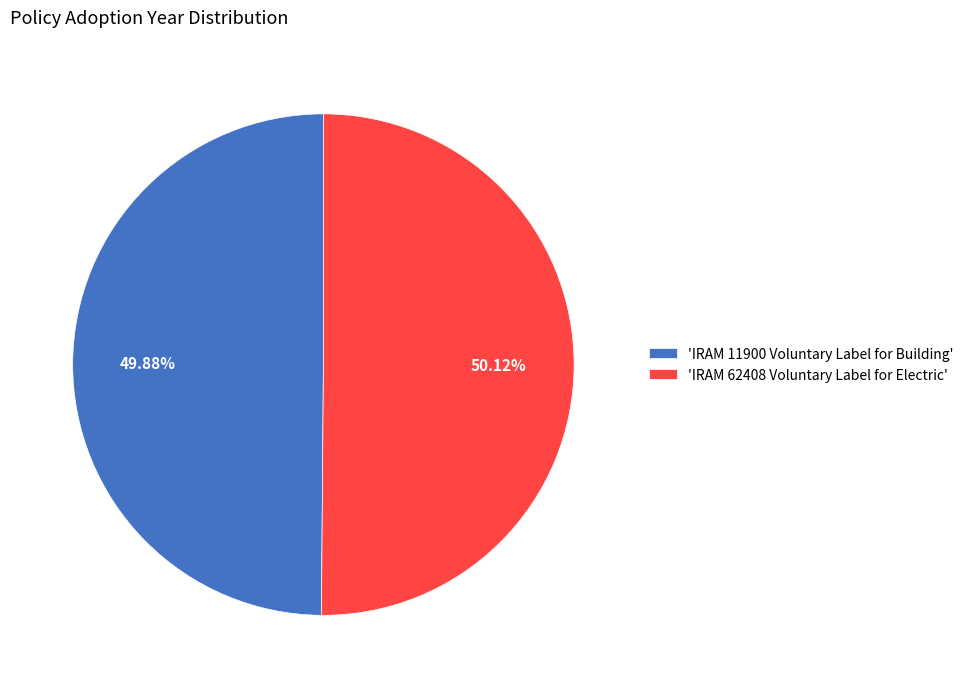

Is there any slice that represents more than half of the pie?

Yes